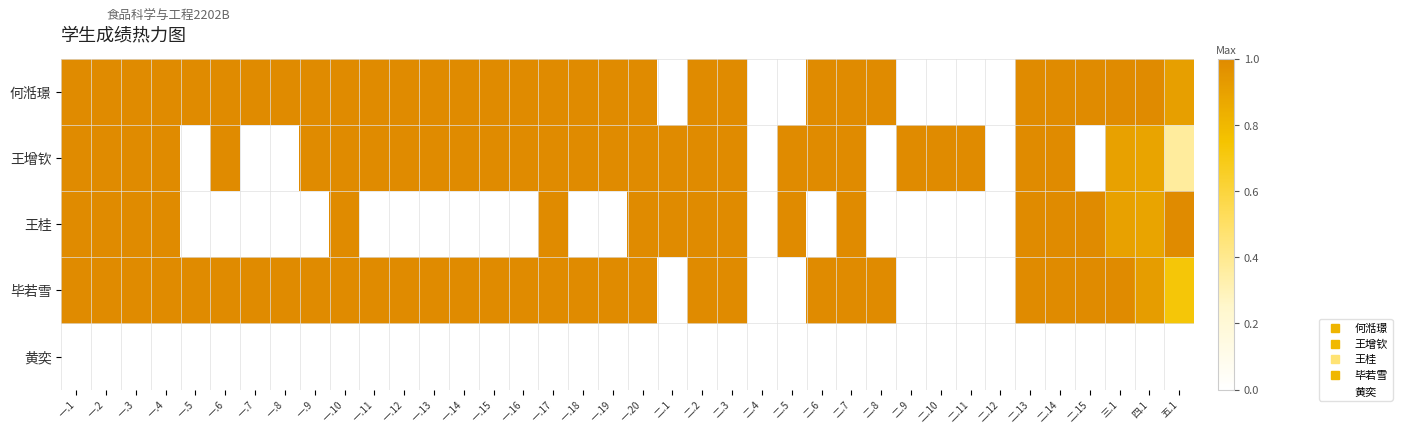

Between 二.10 and 一.2, which is larger?

一.2